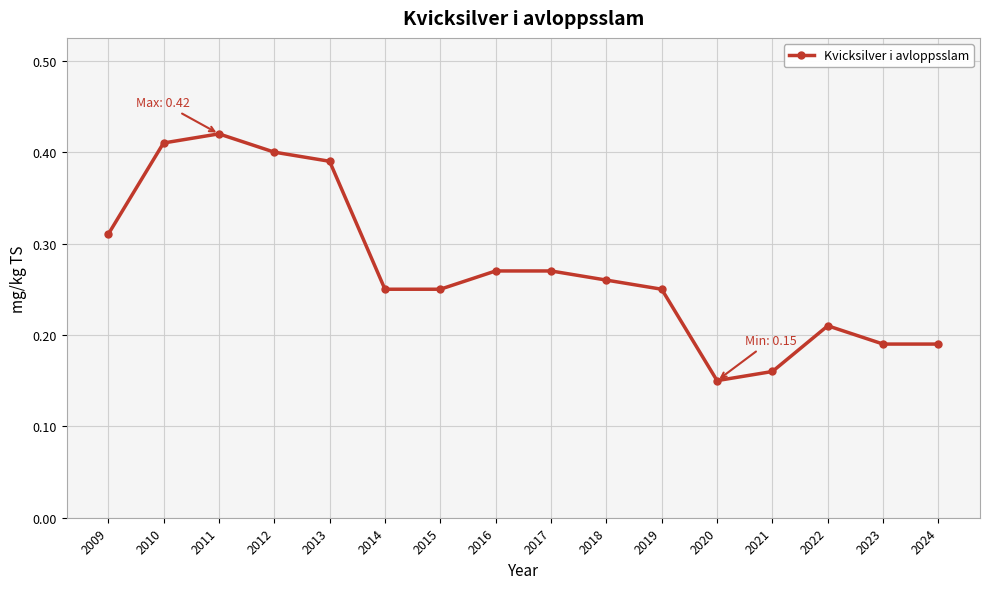

What is the sum of the values at 2014 and 2012?

0.7